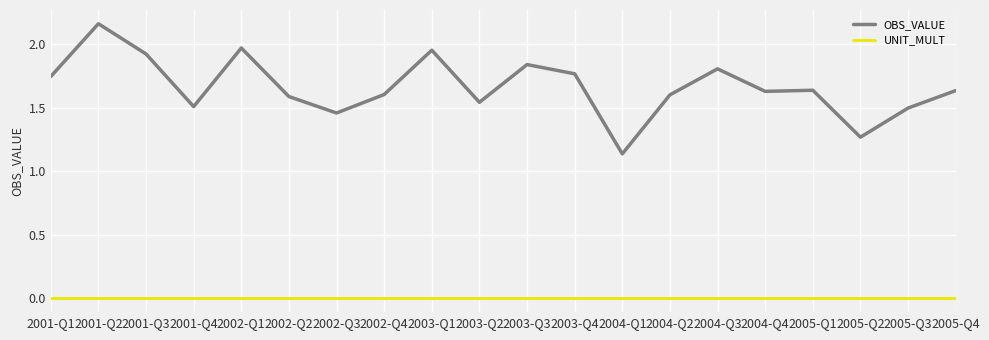

Which series has the largest range (max minus min)?

OBS_VALUE